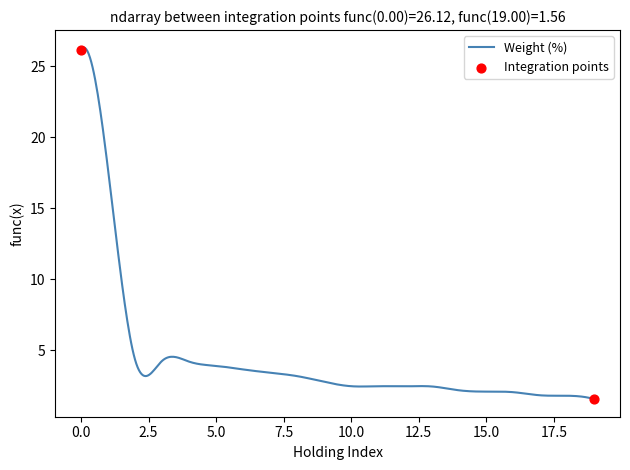

What is the smallest value displayed?

1.6